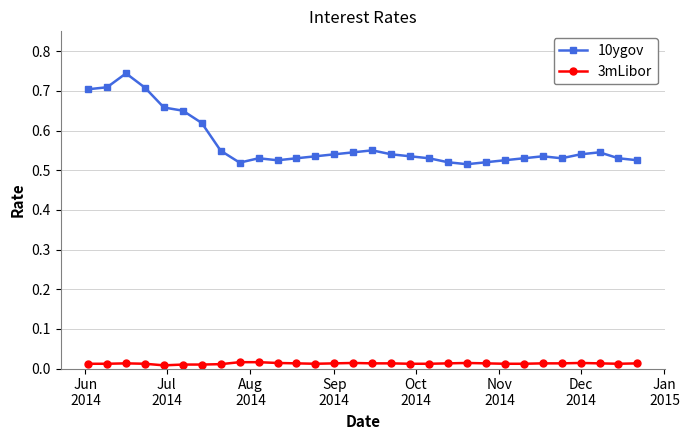

List the series in order of their overall mean, highest first.

10ygov, 3mLibor